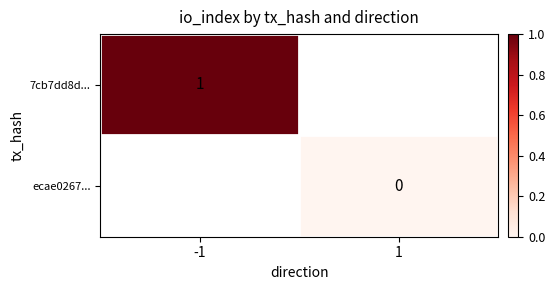

List the labels in order of 7cb7dd8d... value, smallest first.

-1, 1